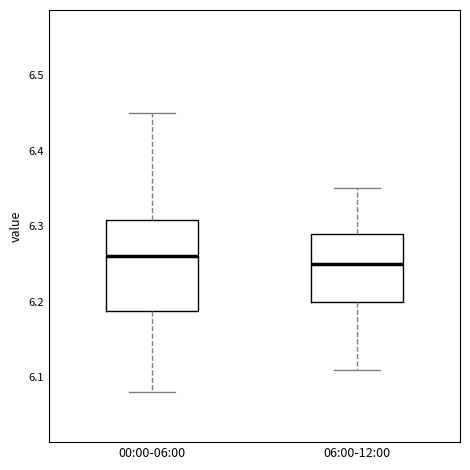

Reading left to right, read every box against the y-axis: the position of its median line, the range the box covers, and the ends of its whiskers. The values are not printed on the chart, so give them approximately, as read against the axis.

00:00-06:00: median 6.26, box 6.19 to 6.31, whiskers 6.08 to 6.45
06:00-12:00: median 6.25, box 6.20 to 6.29, whiskers 6.11 to 6.35